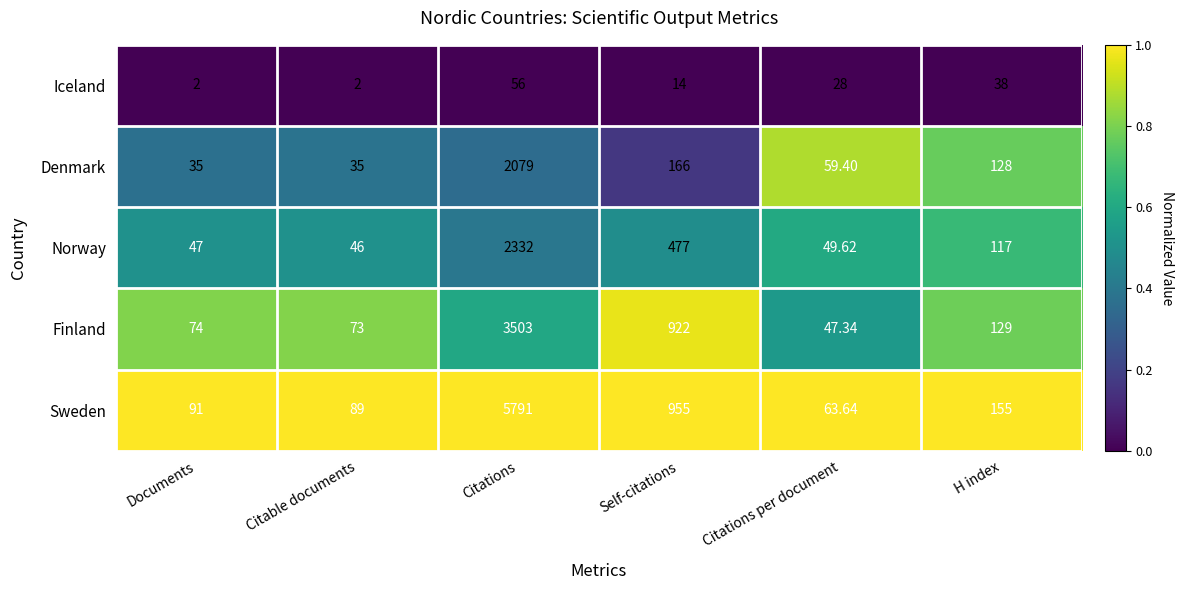

At which label does Iceland reach its peak?

Citations